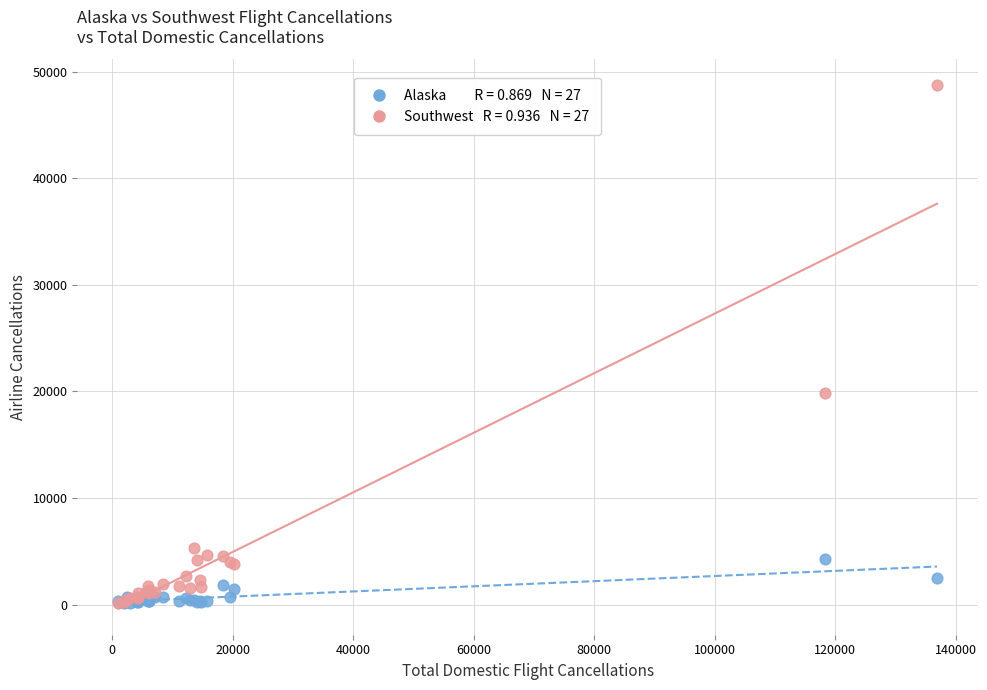

Across all series, what Y value is closest to 24405?

19871